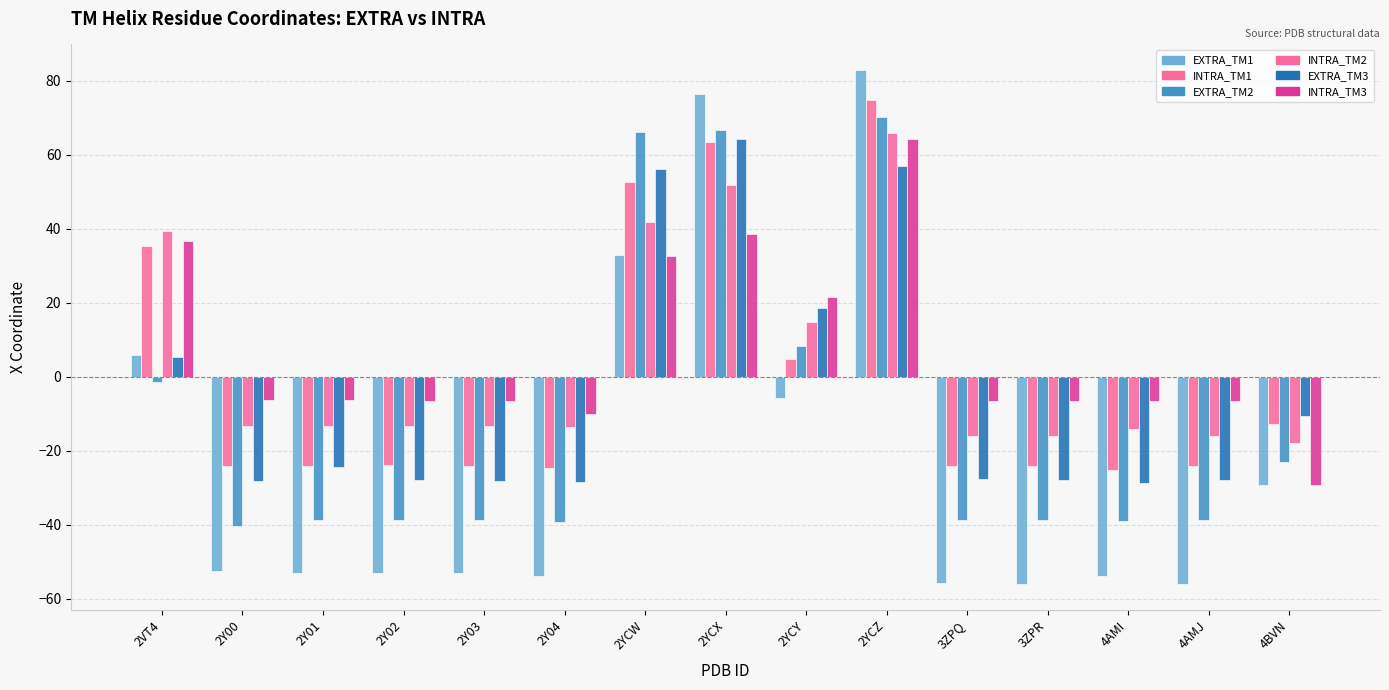

What is the total value across all series at 2Y02?

-163.2